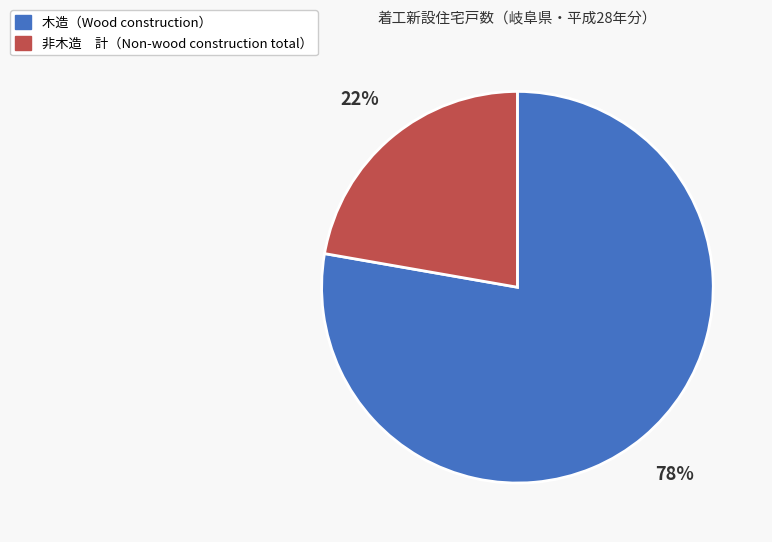

Does any single category account for the majority?

Yes